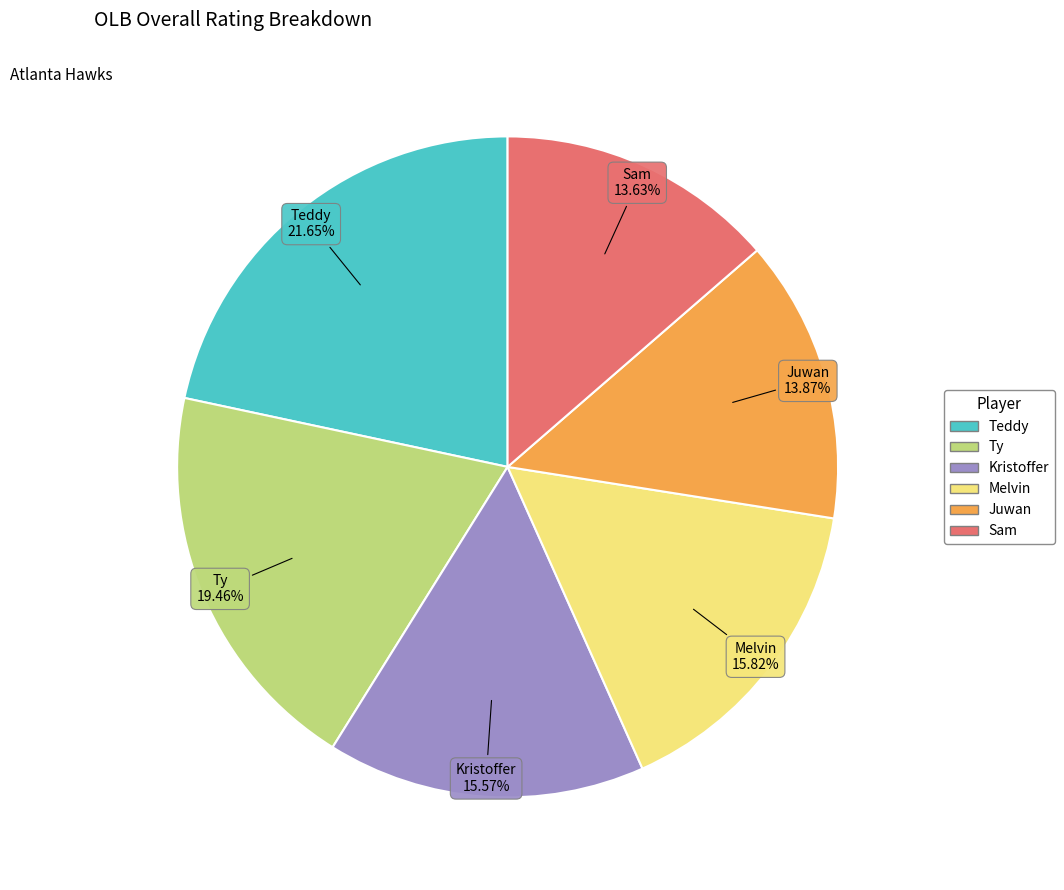

The Melvin slice represents 16% of the pie. True or false?

True